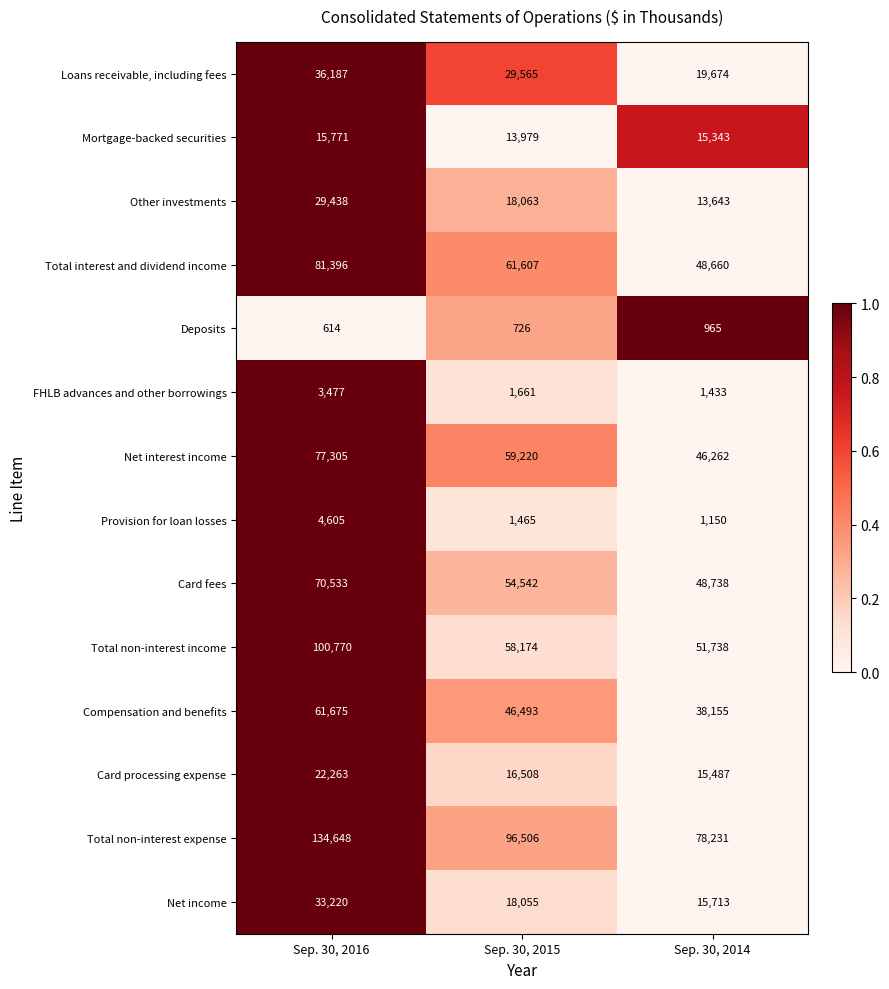

What is the maximum value shown in the chart?

134648